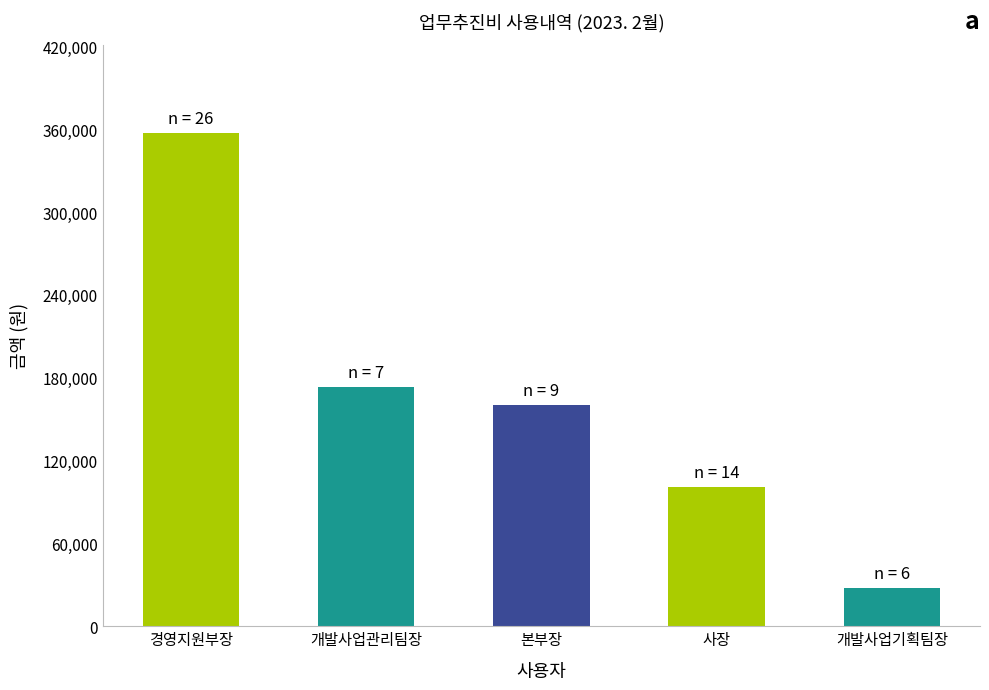

What is the smallest value displayed?

27500